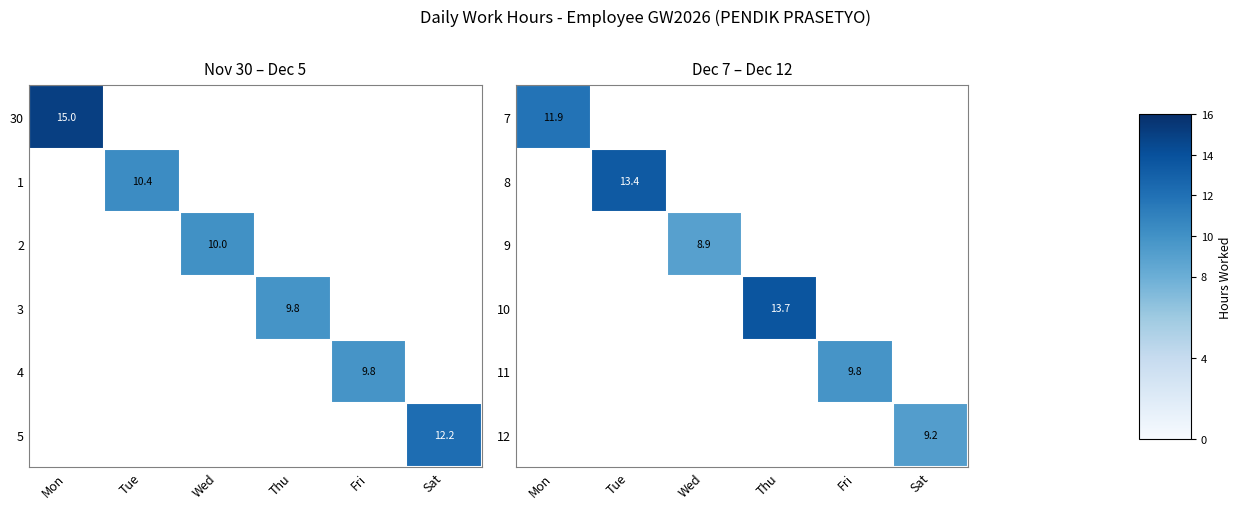

At which category is the sum across all series the highest?

Thu